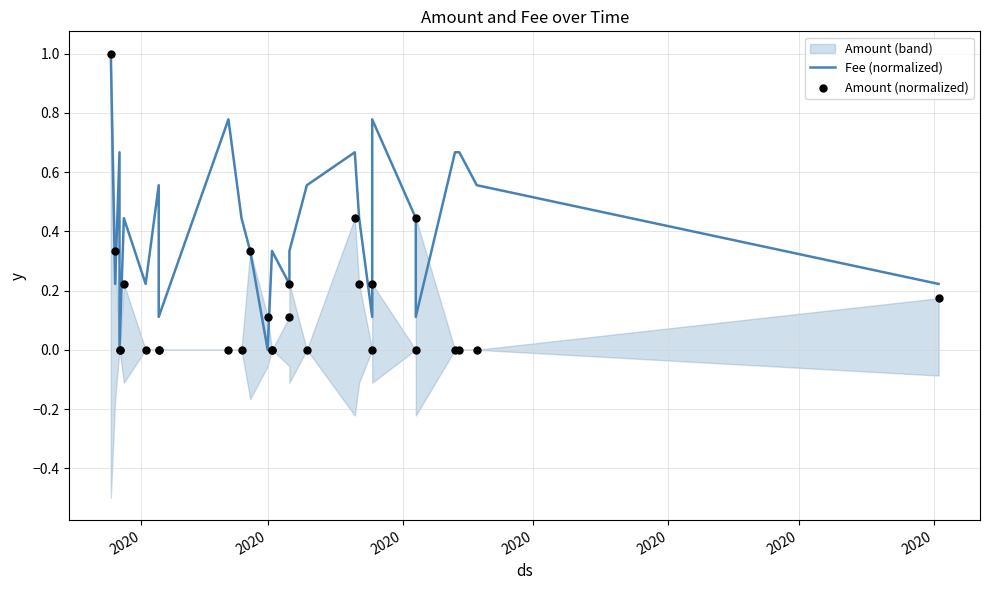

At how many categories does at least one series exceed 0?

26